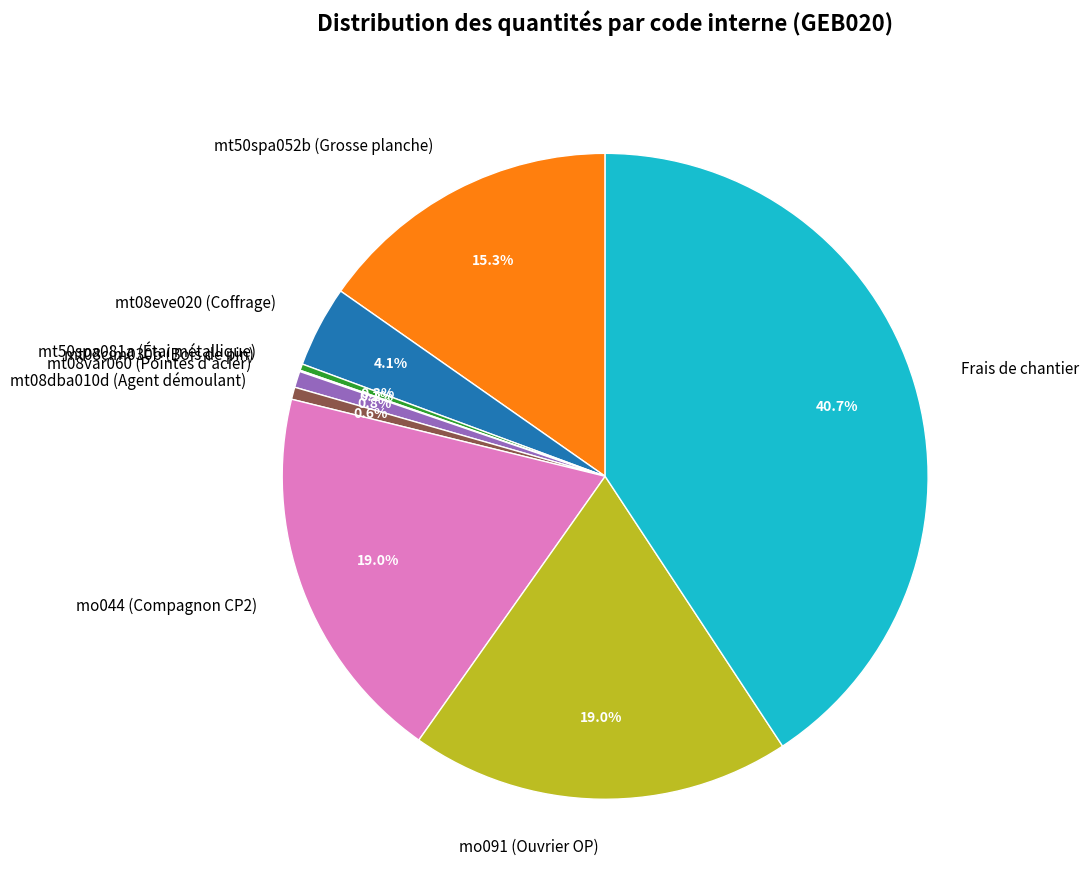

Which category has the biggest portion of the pie?

Frais de chantier